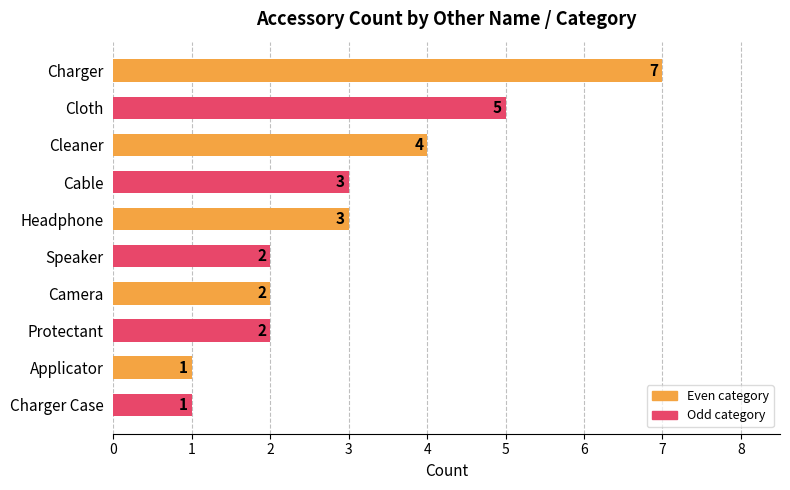

What is the sum of all values?

30